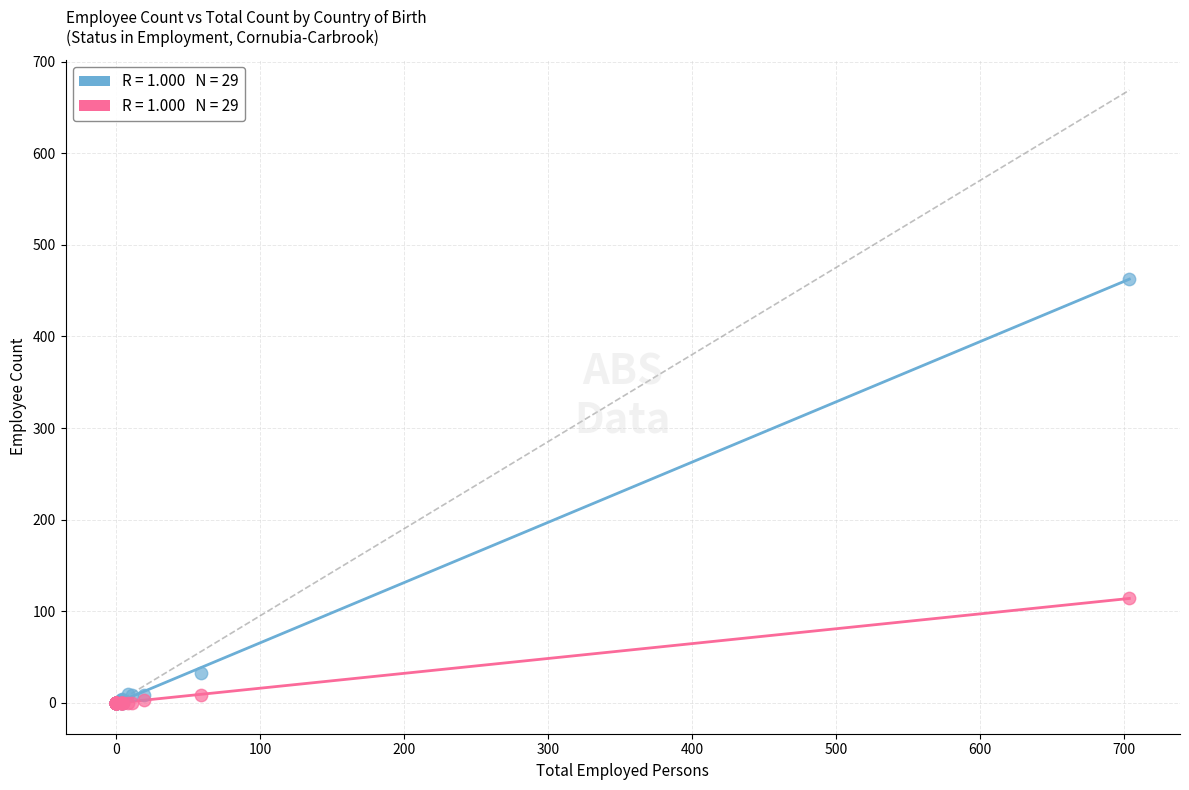

Across all series, what Y value is closest to 231?

114